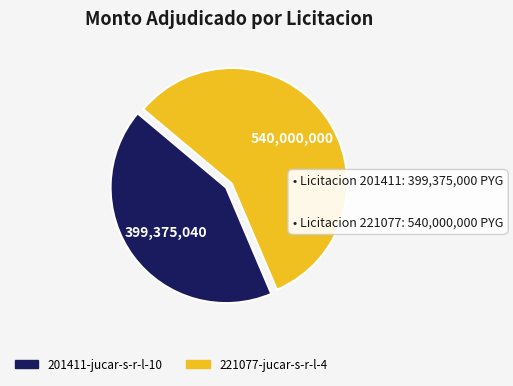

Which slice is the smallest?

201411-jucar-s-r-l-10